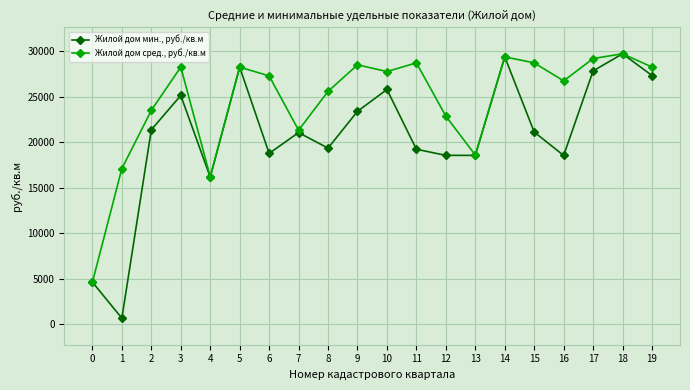

What is the greatest value displayed?

29742.5